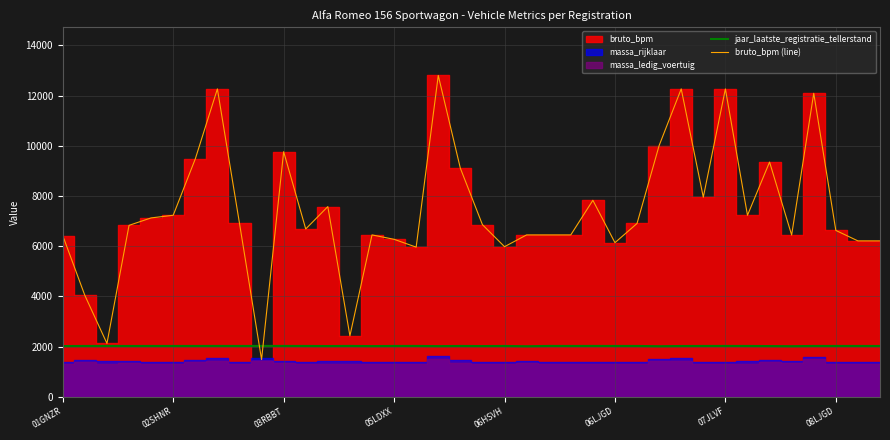

The value of bruto_bpm (line) at 05LDXX is 6273. True or false?

True